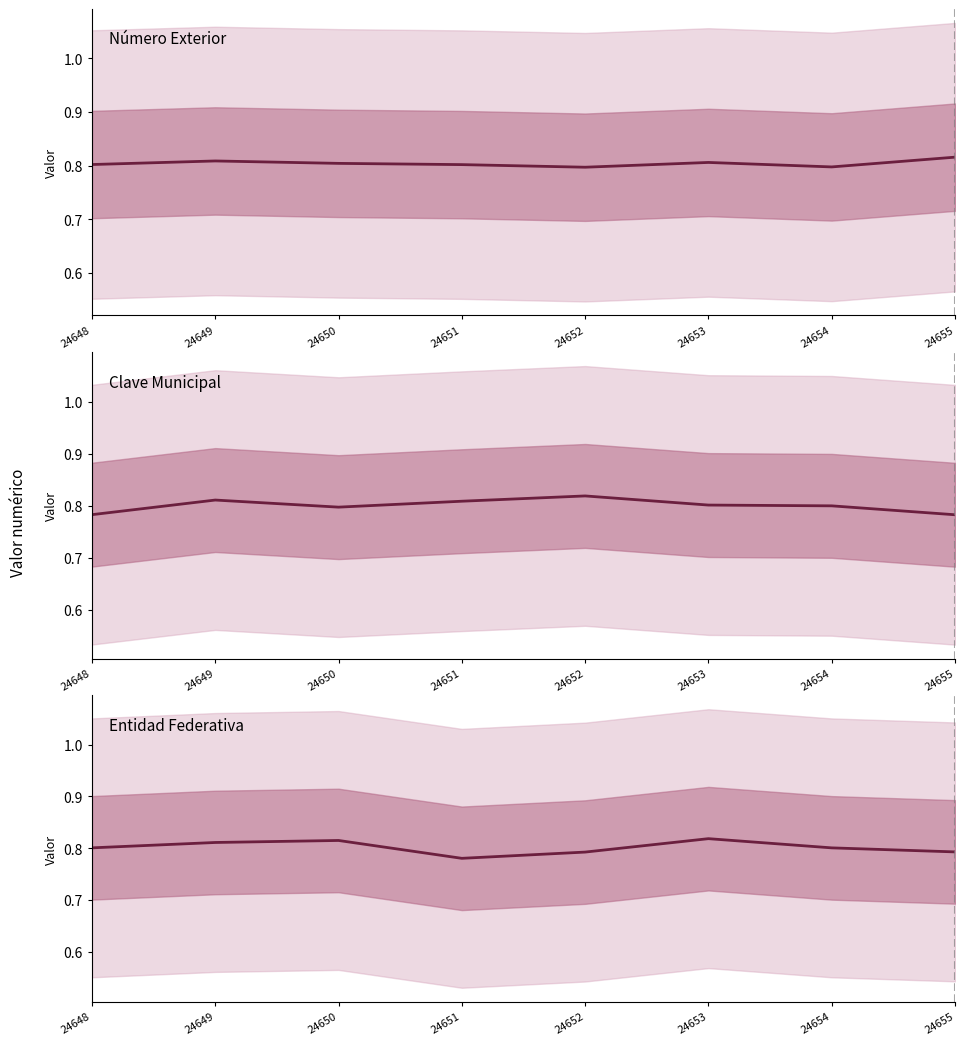

Which series ends up on top after the final intersection of Número exterior and Clave del municipio?

Número exterior